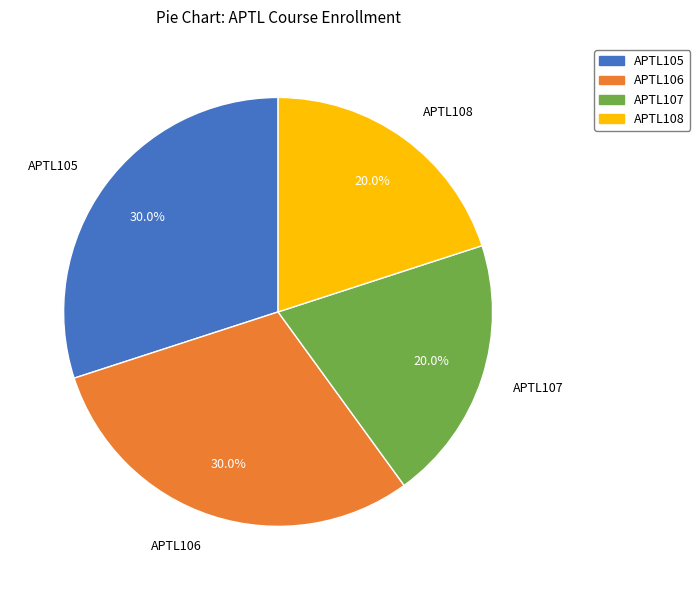

What percentage do APTL106 and APTL105 together represent?

60.0%